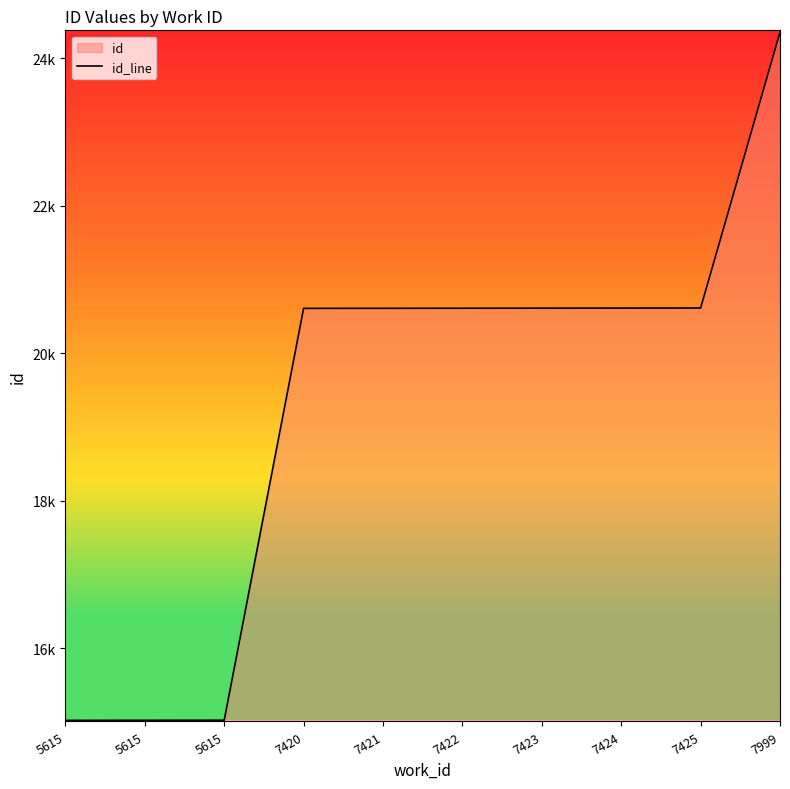

What is the greatest value displayed?

24355